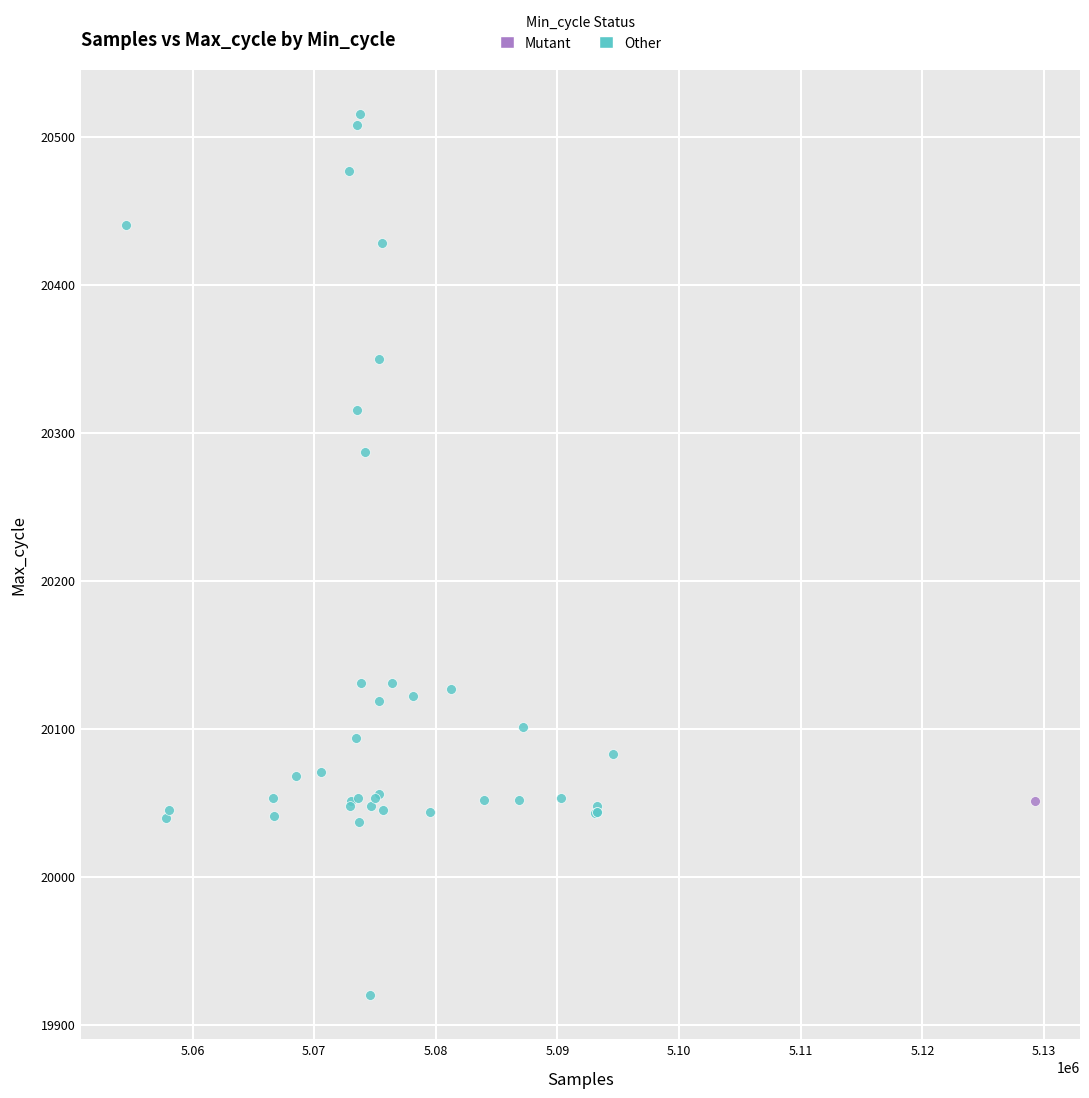

What are all the series names shown in the legend?

Mutant, Other